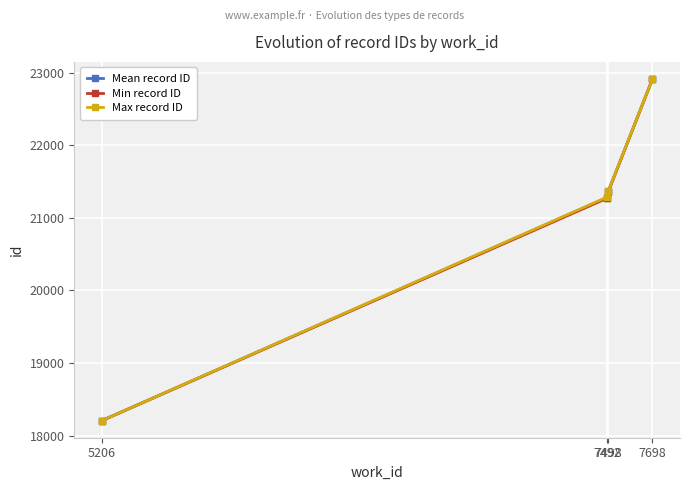

List the series in order of their overall mean, lowest first.

Min record ID, Mean record ID, Max record ID